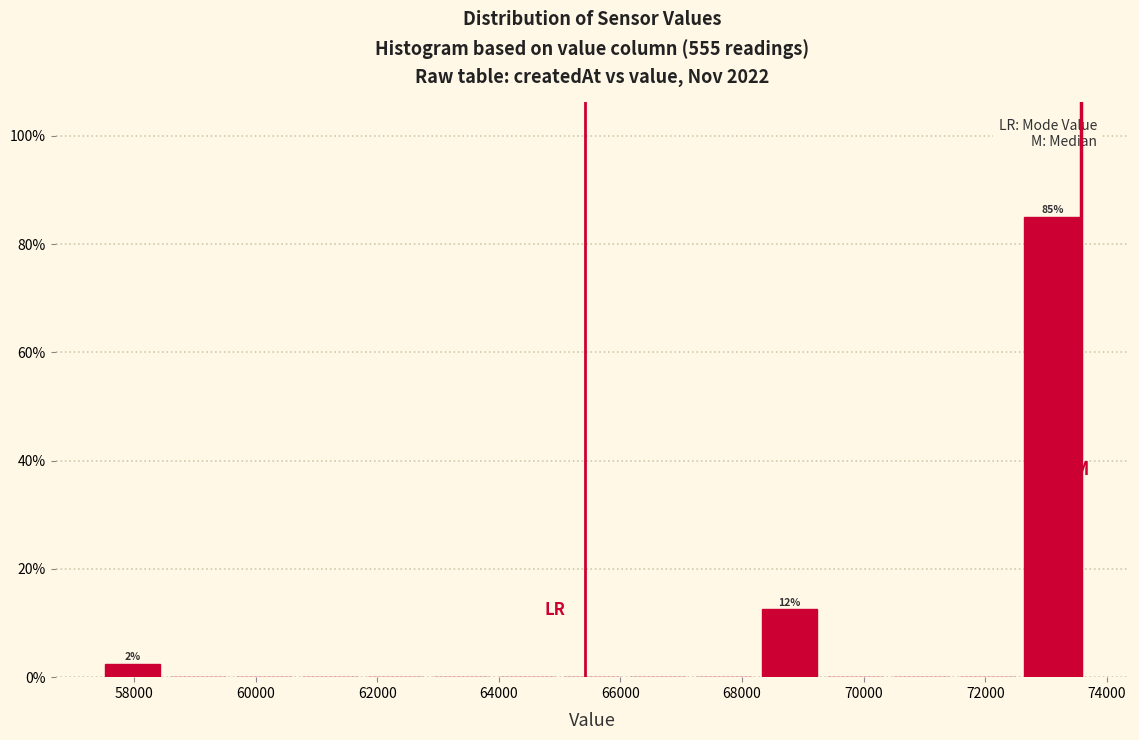

Which range on the x-axis has the tallest bar?

72600 to 73600